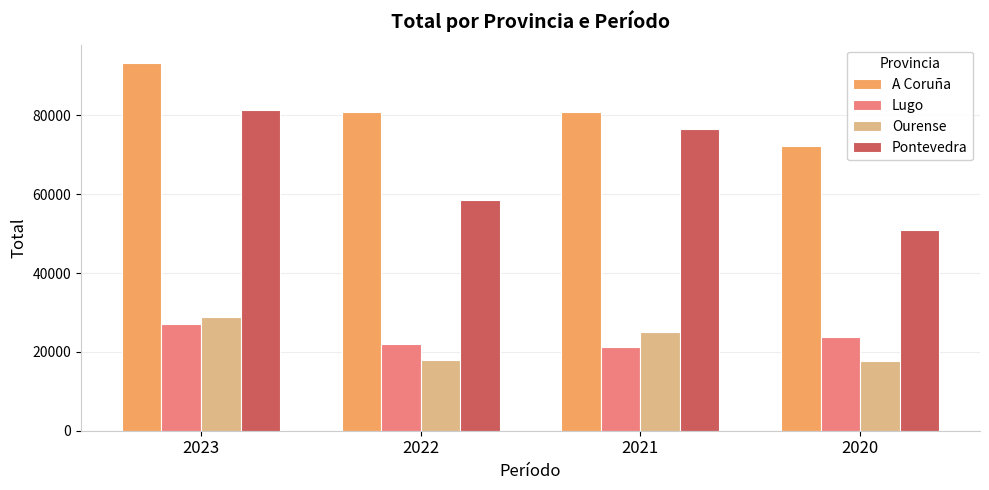

What is the highest value of the A Coruña series?

93267